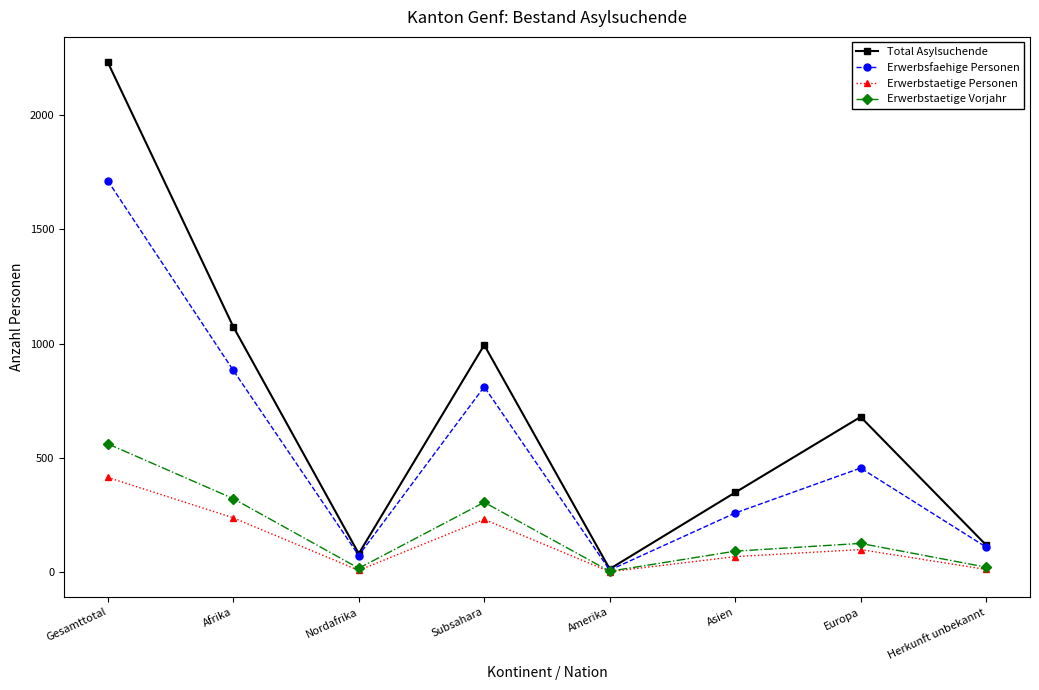

Rank the series by their maximum value, from highest to lowest.

Total Asylsuchende, Erwerbsfaehige Personen, Erwerbstaetige Vorjahr, Erwerbstaetige Personen